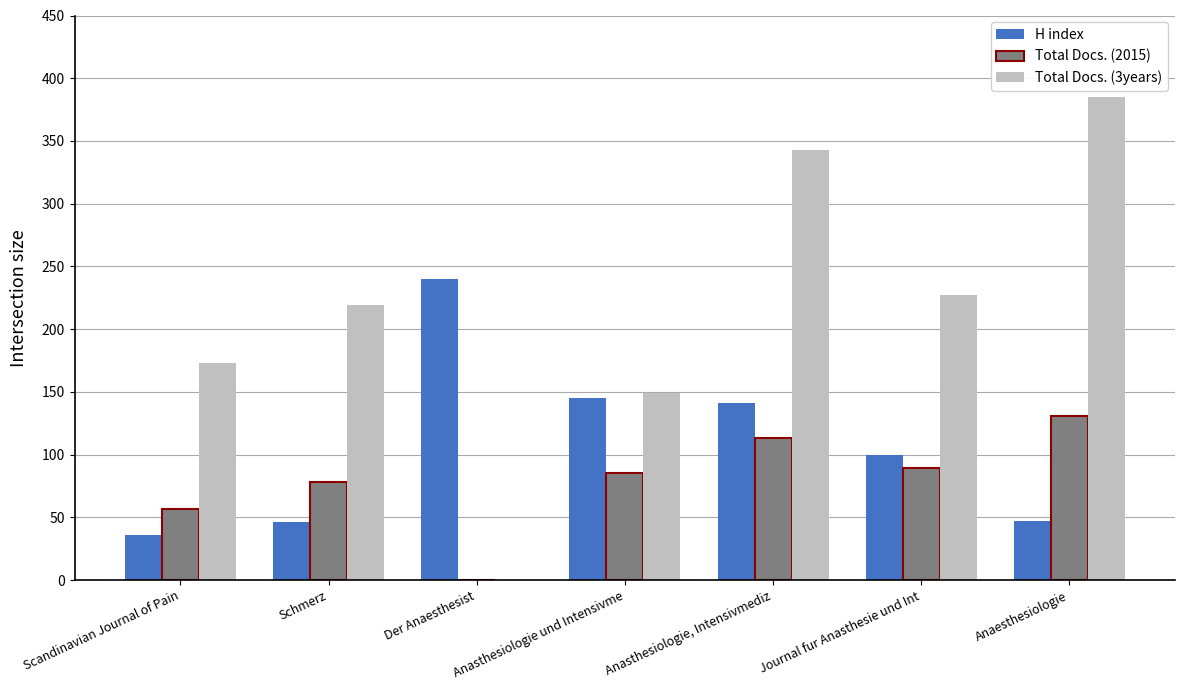

Which series has the widest spread of values?

Total Docs. (3years)